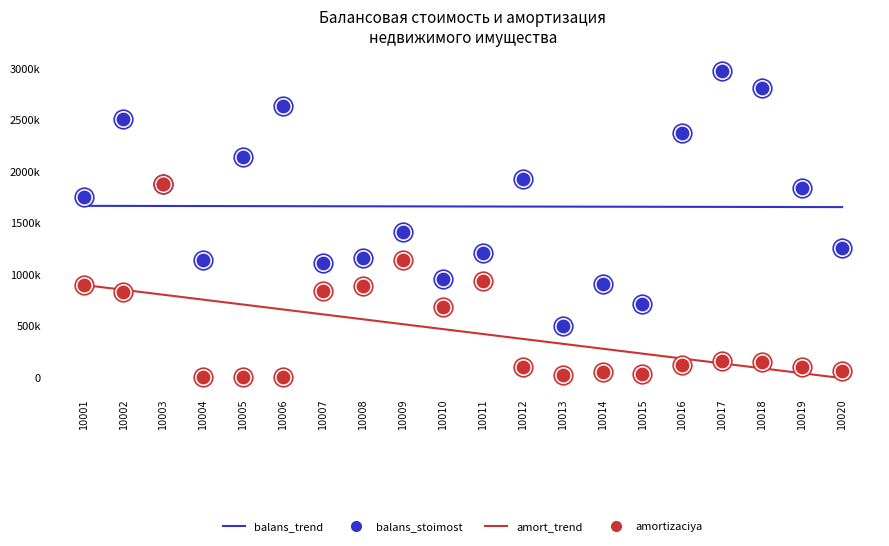

What is the total value across all series at 10011?

4229221.2